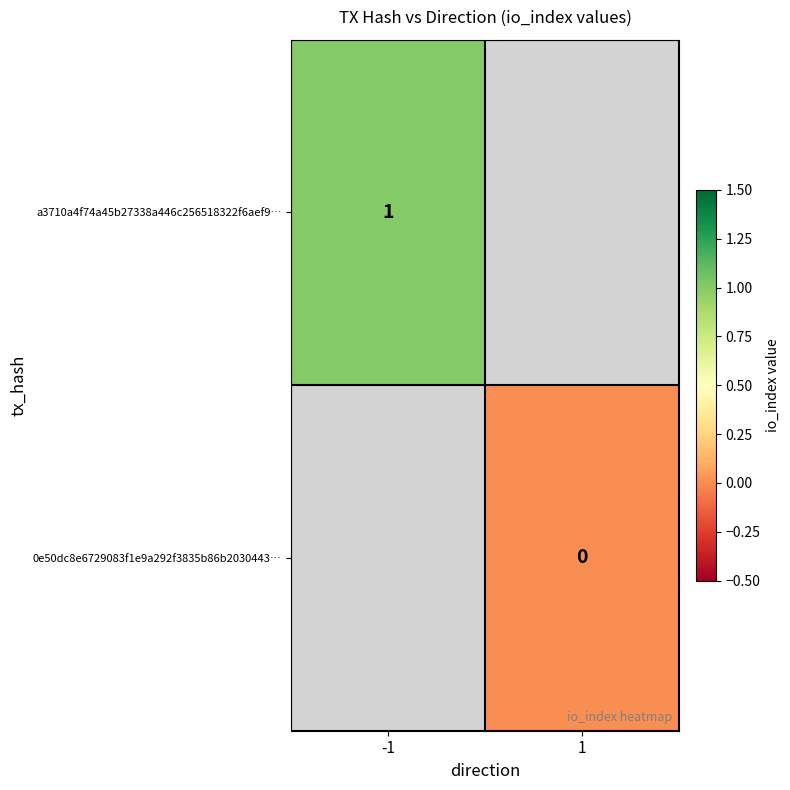

How many distinct data groups are displayed?

2